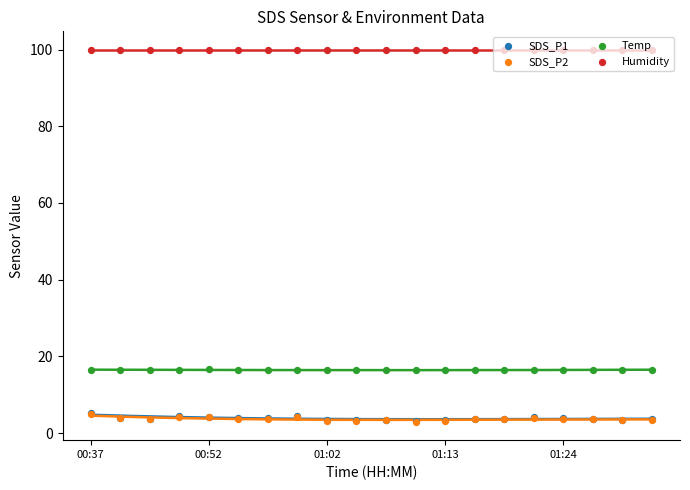

Which series has the largest total across all categories?

Humidity